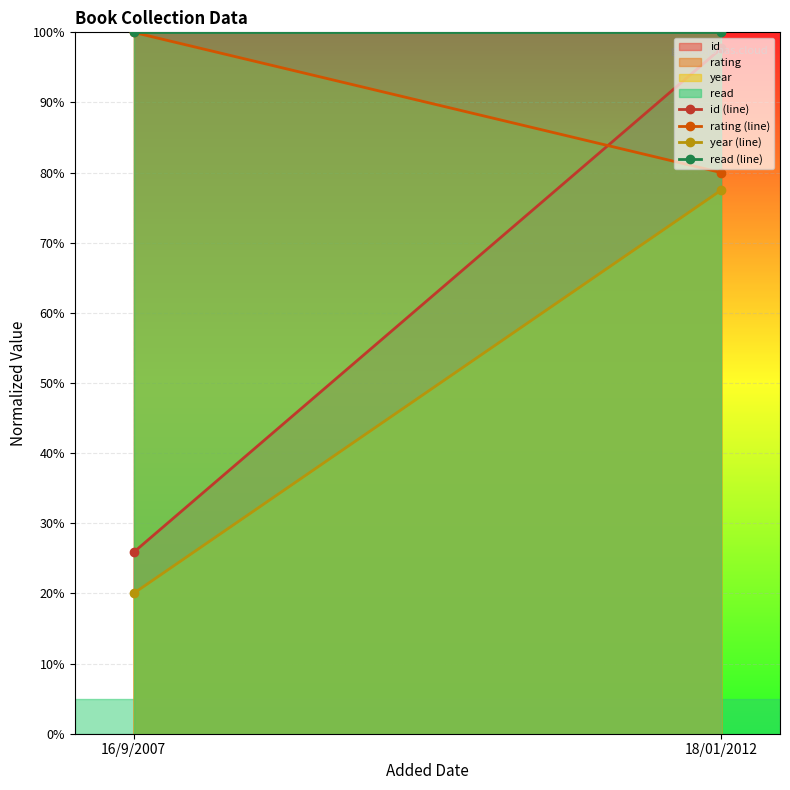

Which category has the lowest value across all series?

16/9/2007